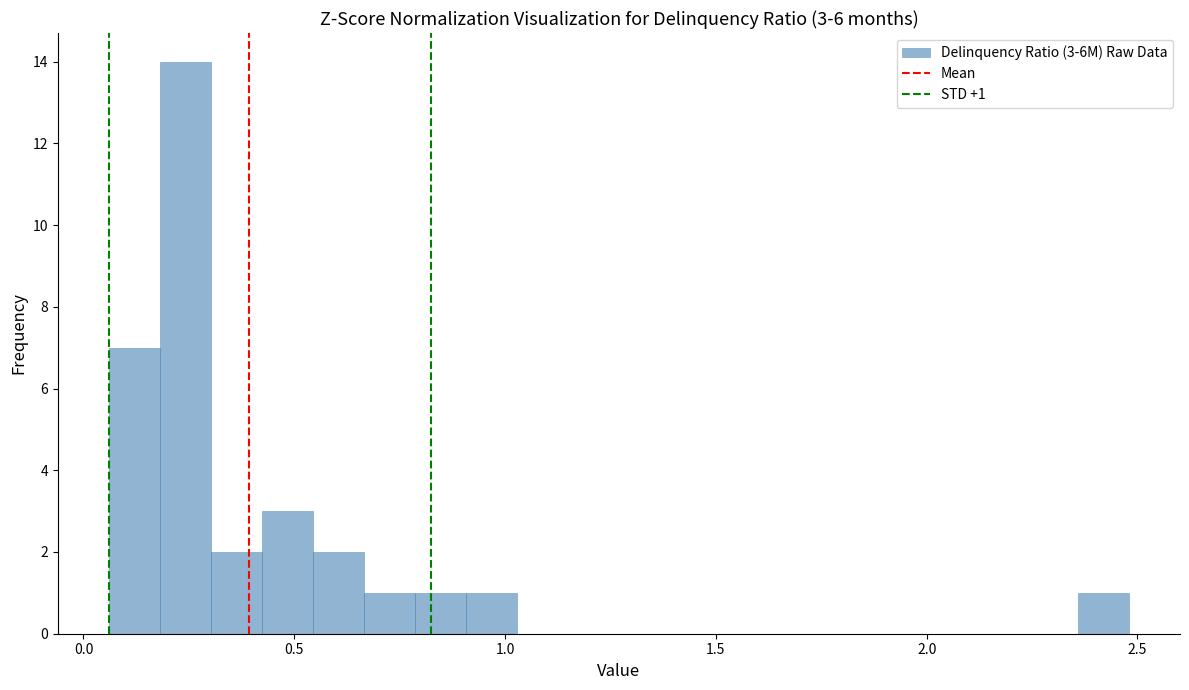

Around what value on the x-axis is the tallest bar? Give the approximate position of its centre, as read against the axis.

0.25